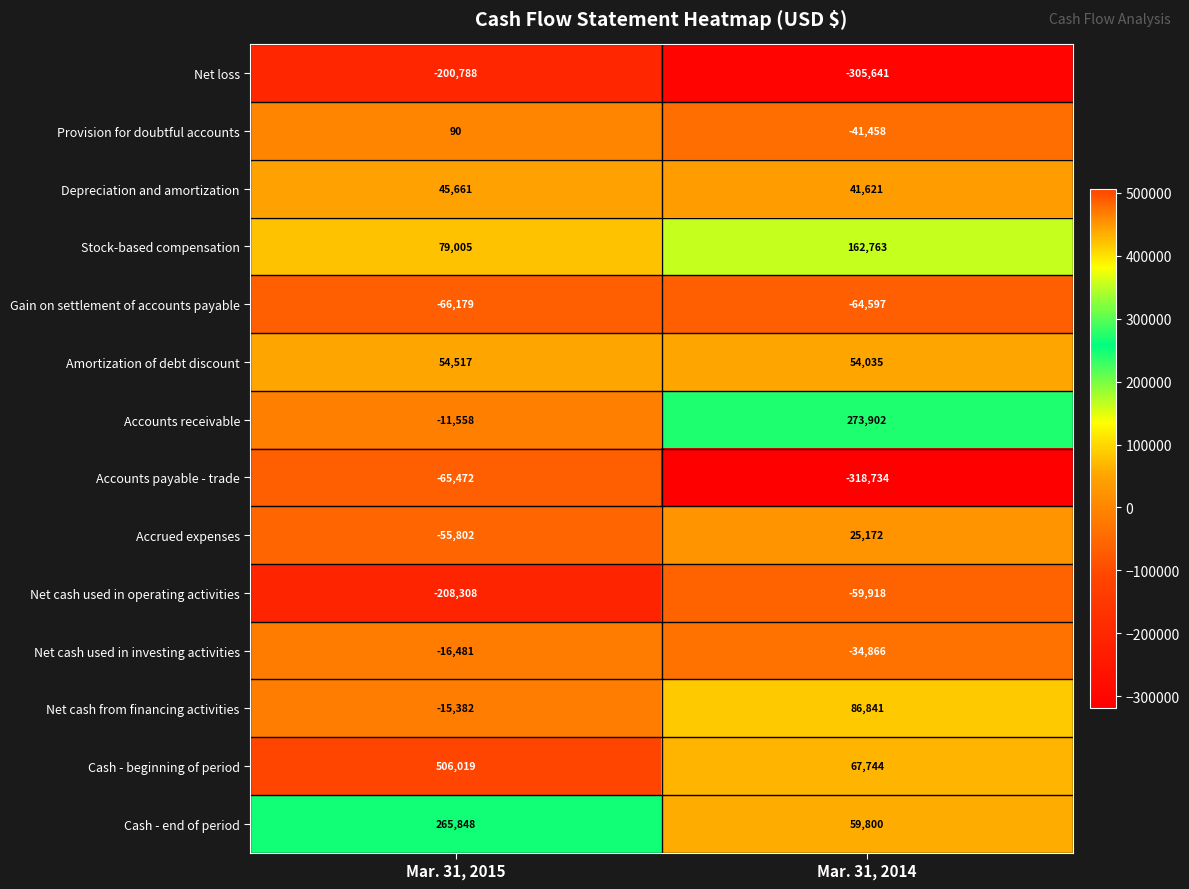

Which series changed the most between Mar. 31, 2015 and Mar. 31, 2014?

Cash - beginning of period